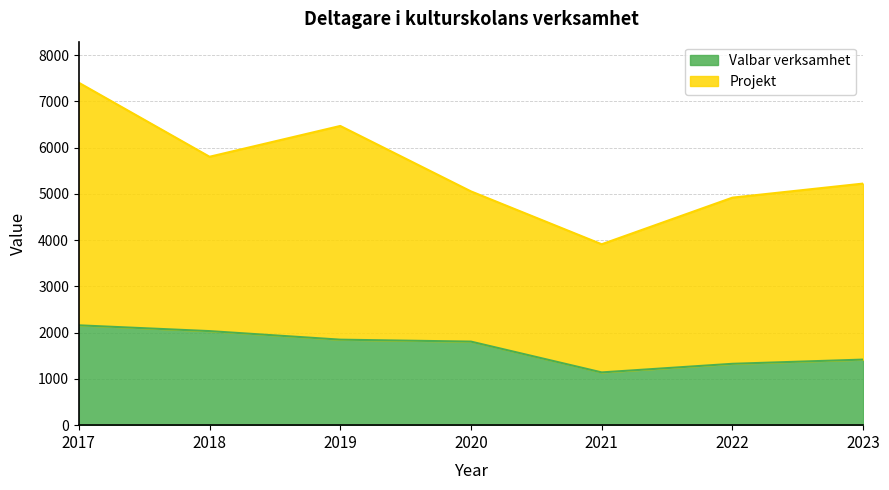

Does the chart have visible grid lines?

Yes